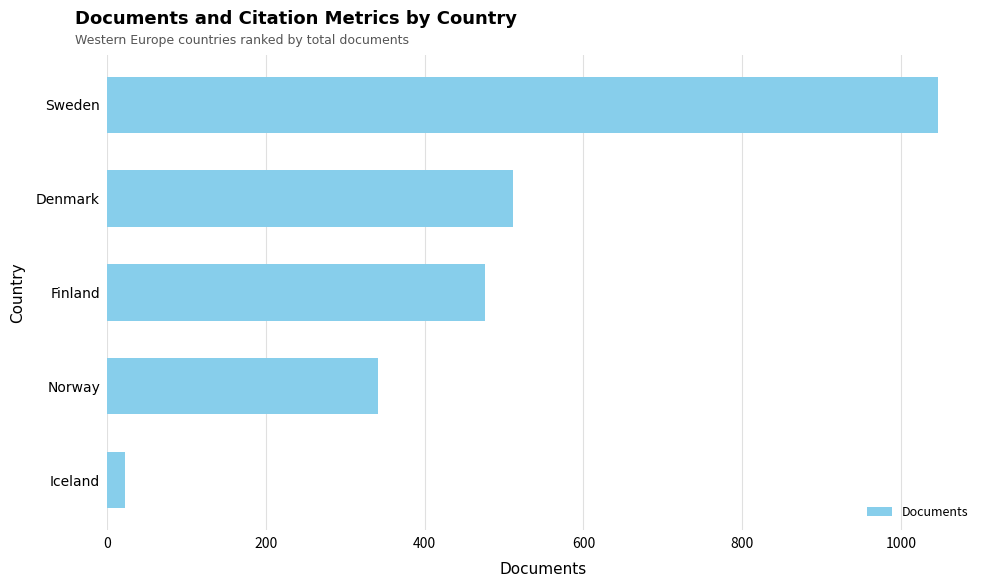

How many categories are shown in the chart?

5